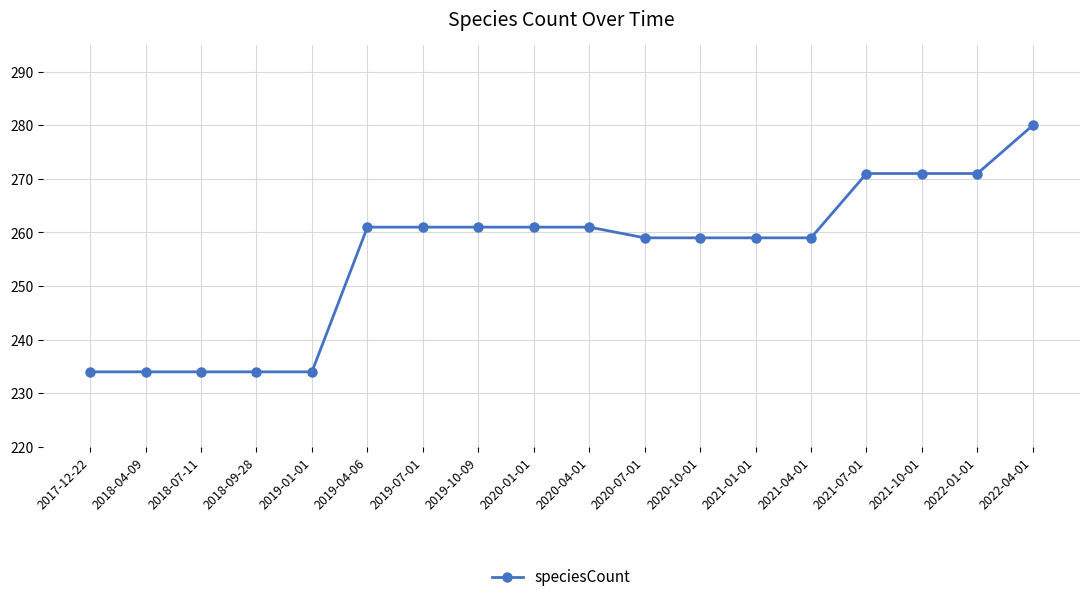

What is the label of the 2nd point from the left?

2018-04-09